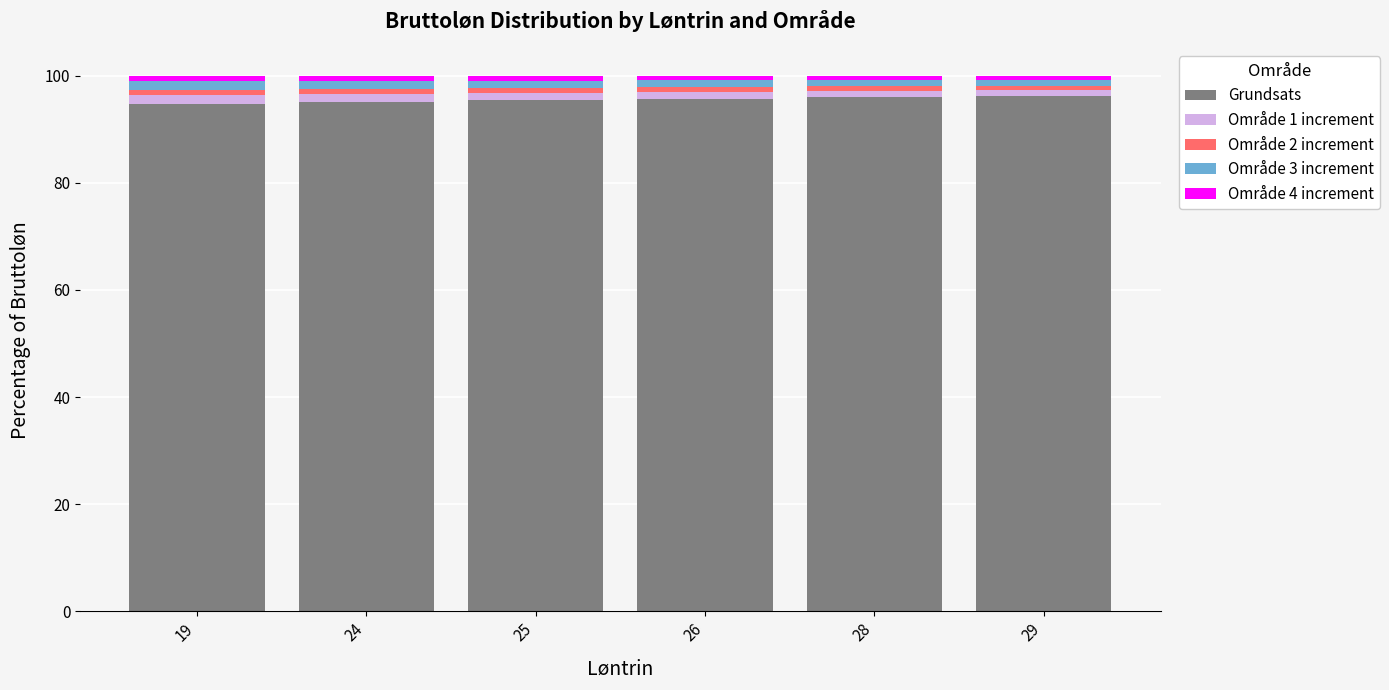

What is the minimum value for Grundsats?

94.7